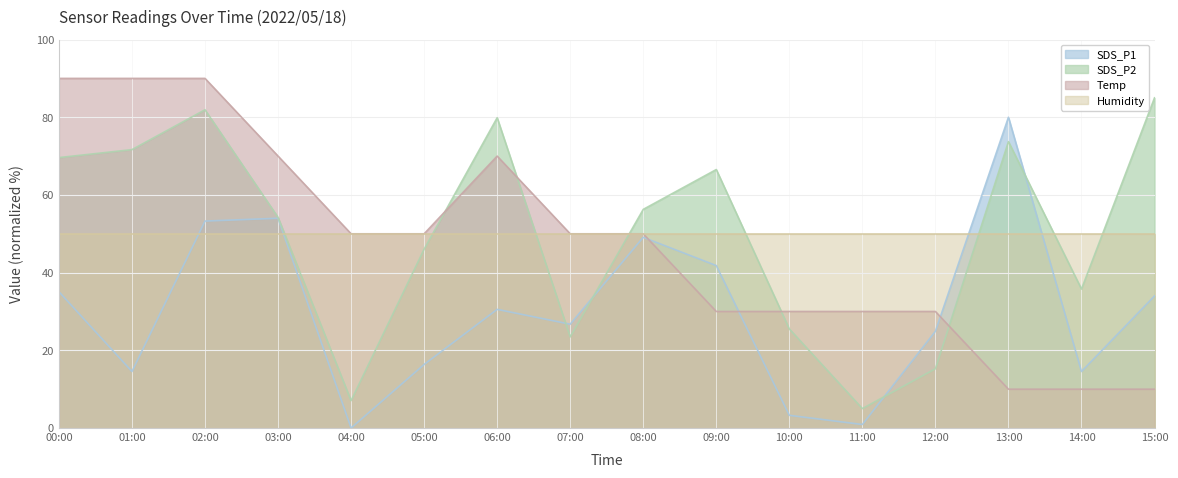

What is the difference between the second highest and second lowest values in the SDS_P1 series?

53.1